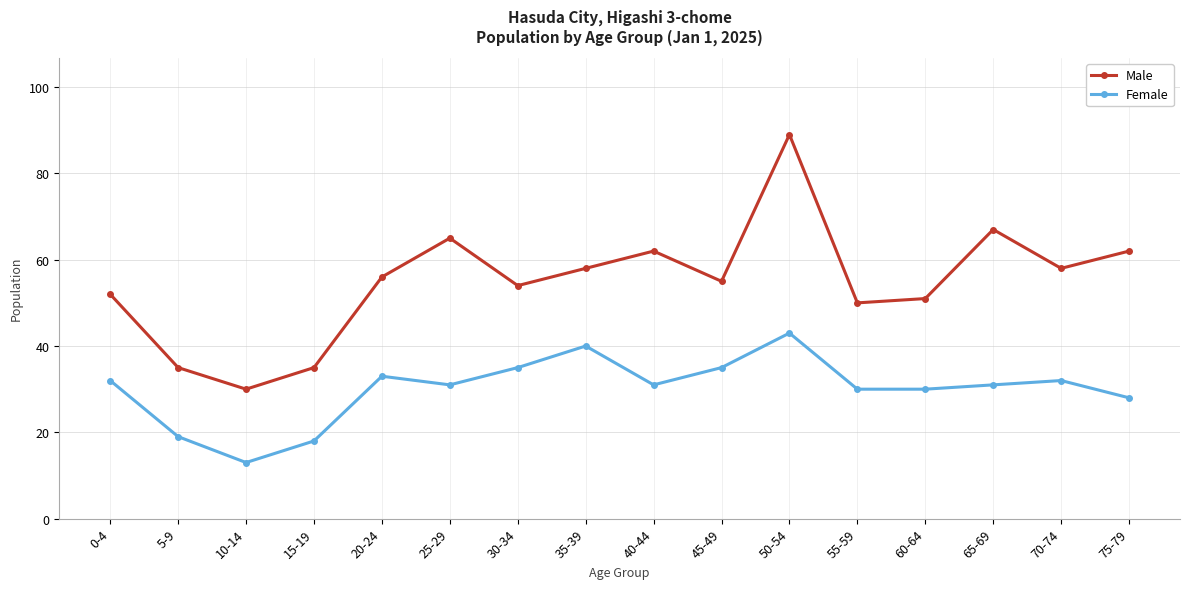

What is the value of the Male point at the 16th from the left?

62